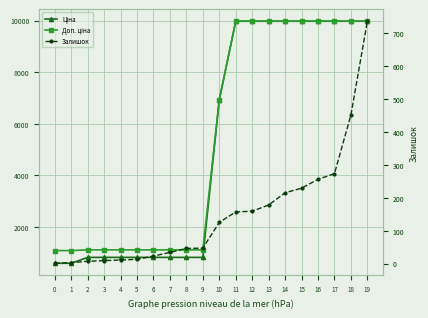

What value does the Ціна series have at 13?

9975.0